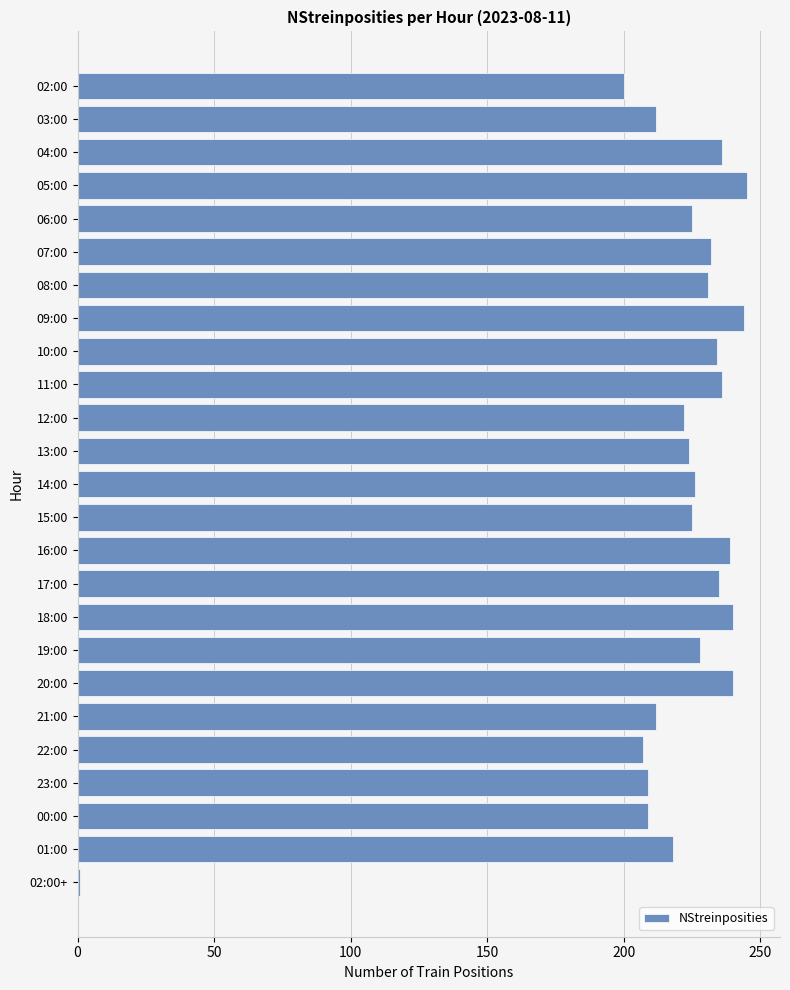

The chart shows a value of 328 at 18:00. True or false?

False